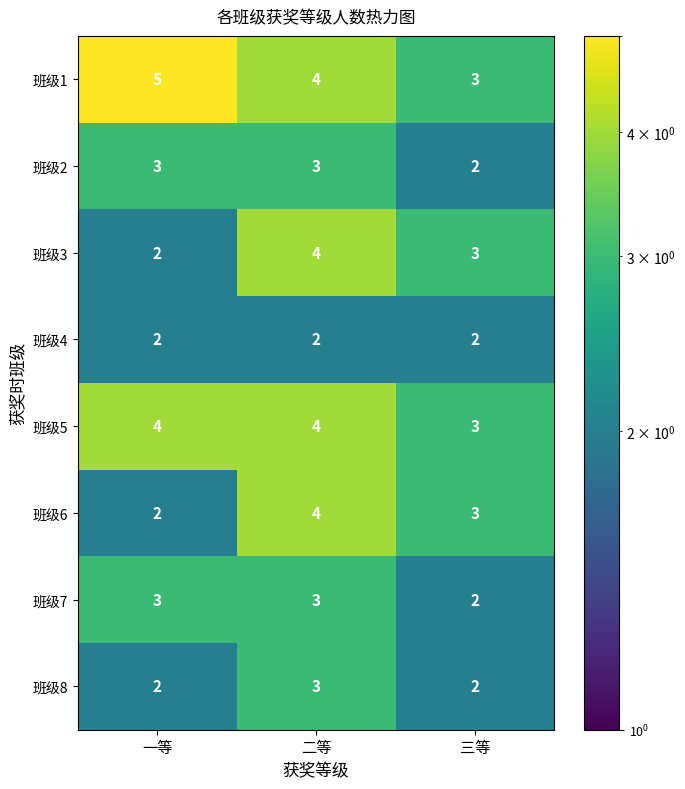

The value of 班级6 at 二等 is 4. True or false?

True